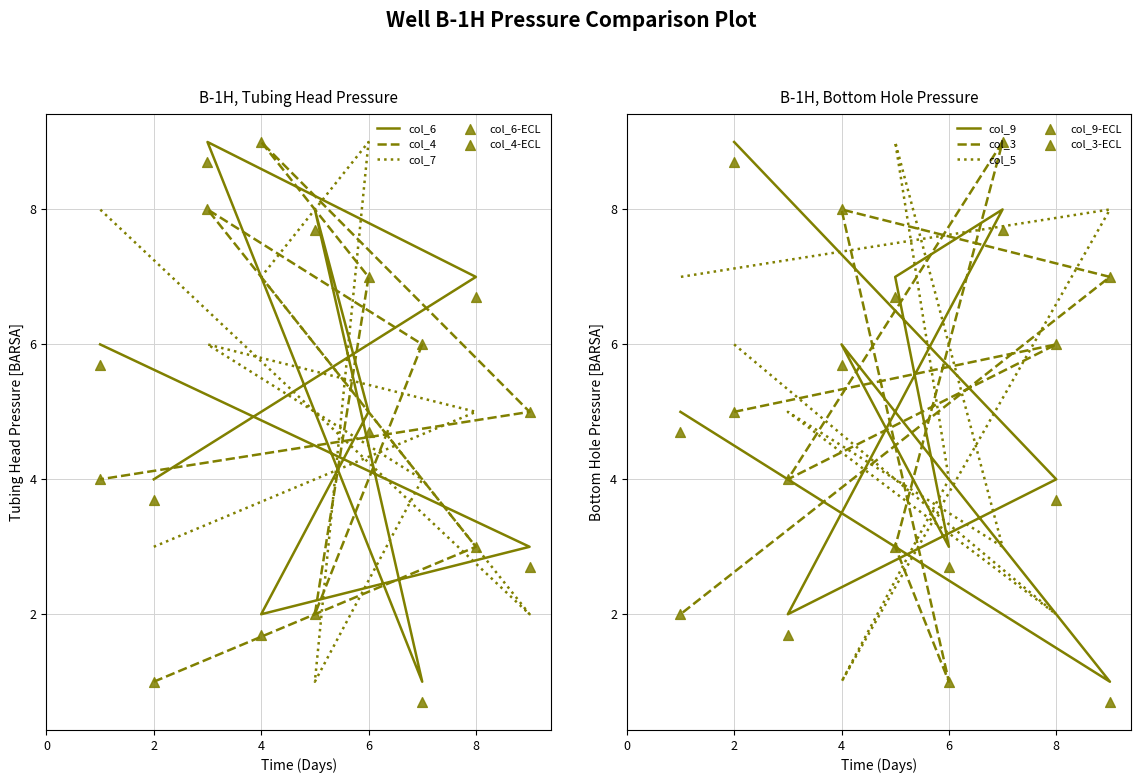

At which category is the sum across all series the highest?

3